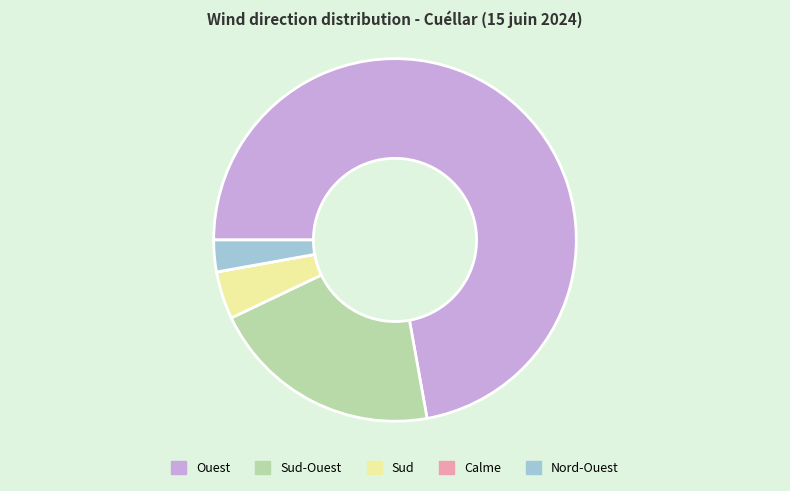

True or false: Nord-Ouest accounts for 3% of the total.

True